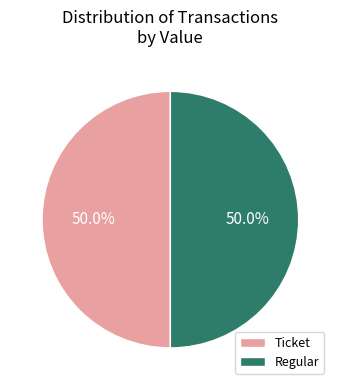

What is the ratio of the value at Regular to the value at Ticket?

1.0